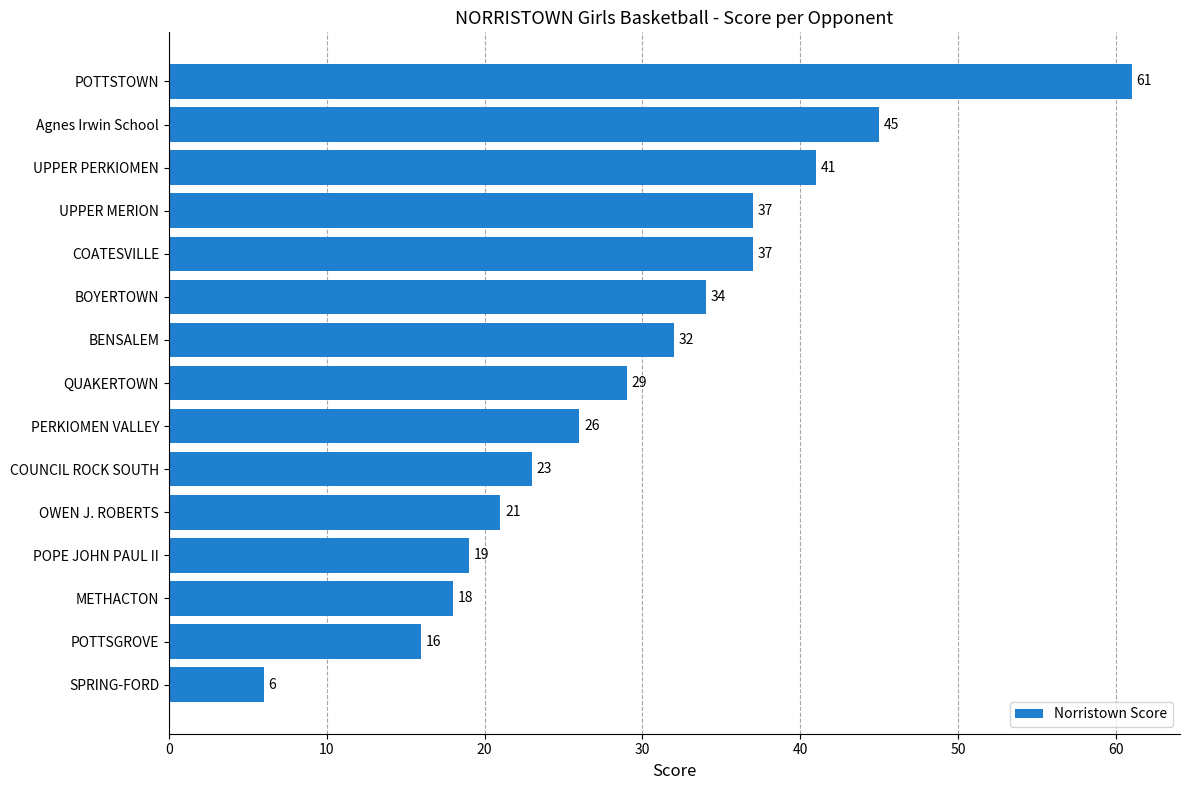

Reading top to bottom, transcribe all the data shown in this chart.

POTTSTOWN=61	Agnes Irwin School=45	UPPER PERKIOMEN=41	UPPER MERION=37	COATESVILLE=37	BOYERTOWN=34	BENSALEM=32	QUAKERTOWN=29	PERKIOMEN VALLEY=26	COUNCIL ROCK SOUTH=23	OWEN J. ROBERTS=21	POPE JOHN PAUL II=19	METHACTON=18	POTTSGROVE=16	SPRING-FORD=6